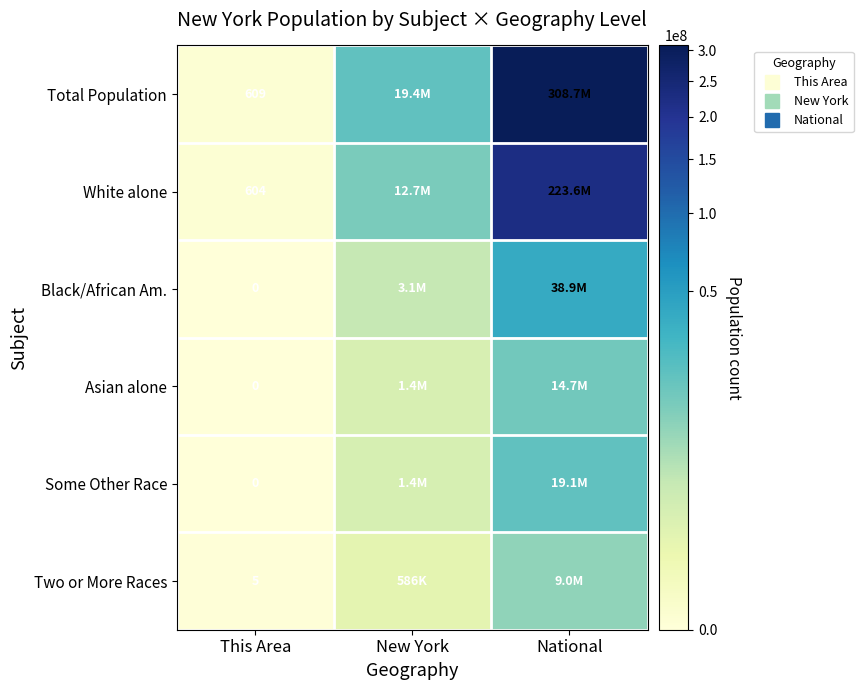

True or false: Total Population has a value of 19378102 at New York.

True